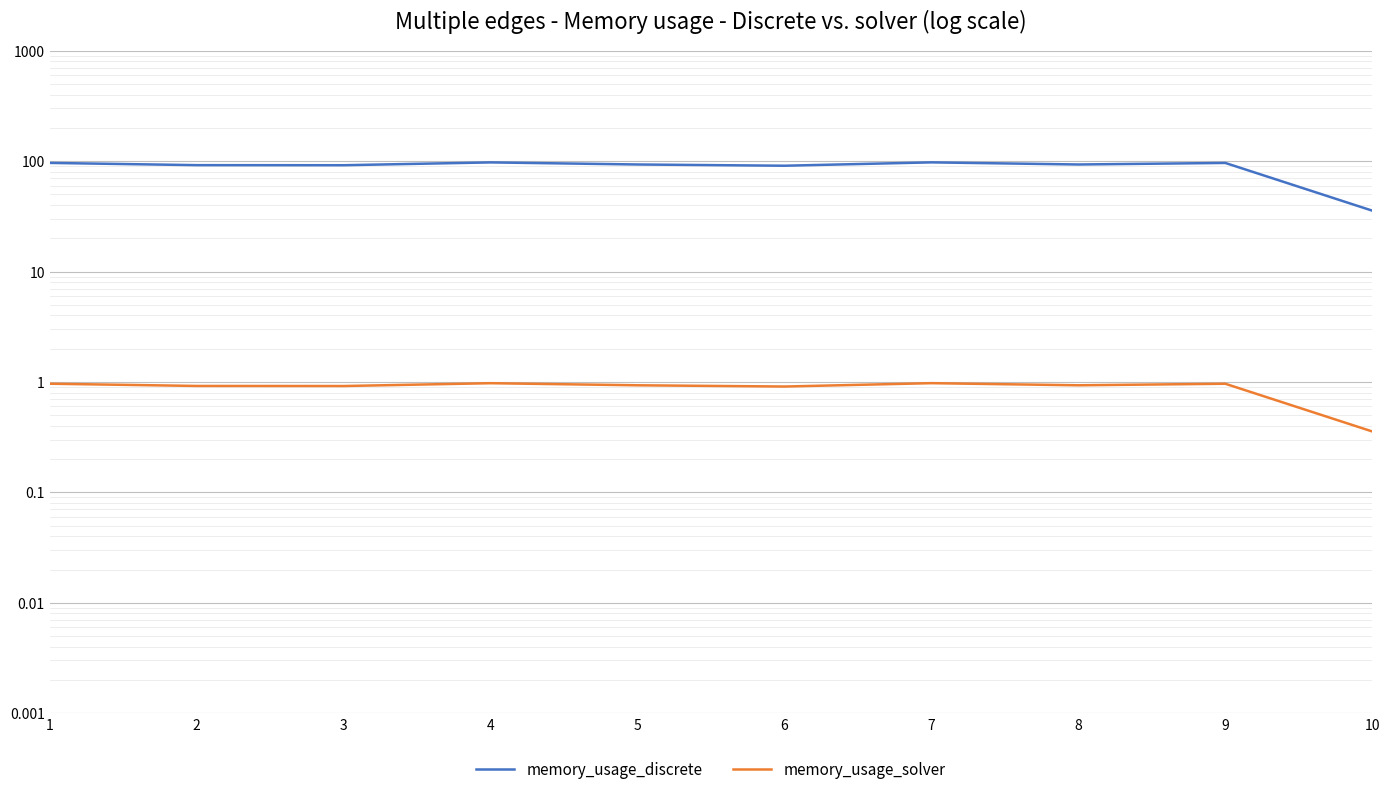

At how many categories does at least one series exceed 31?

10